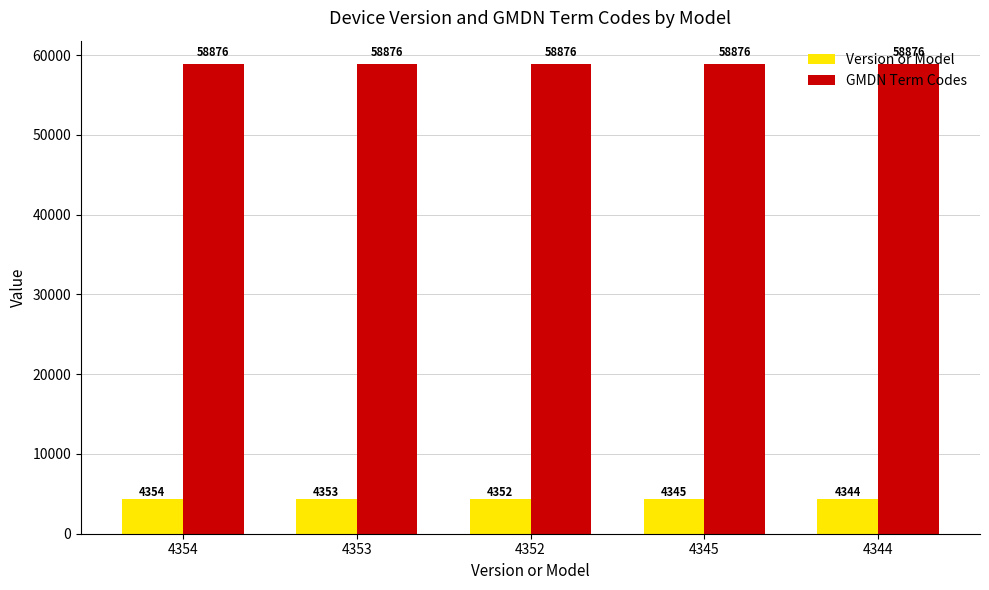

The value of Version or Model at 4352 is 6593. True or false?

False